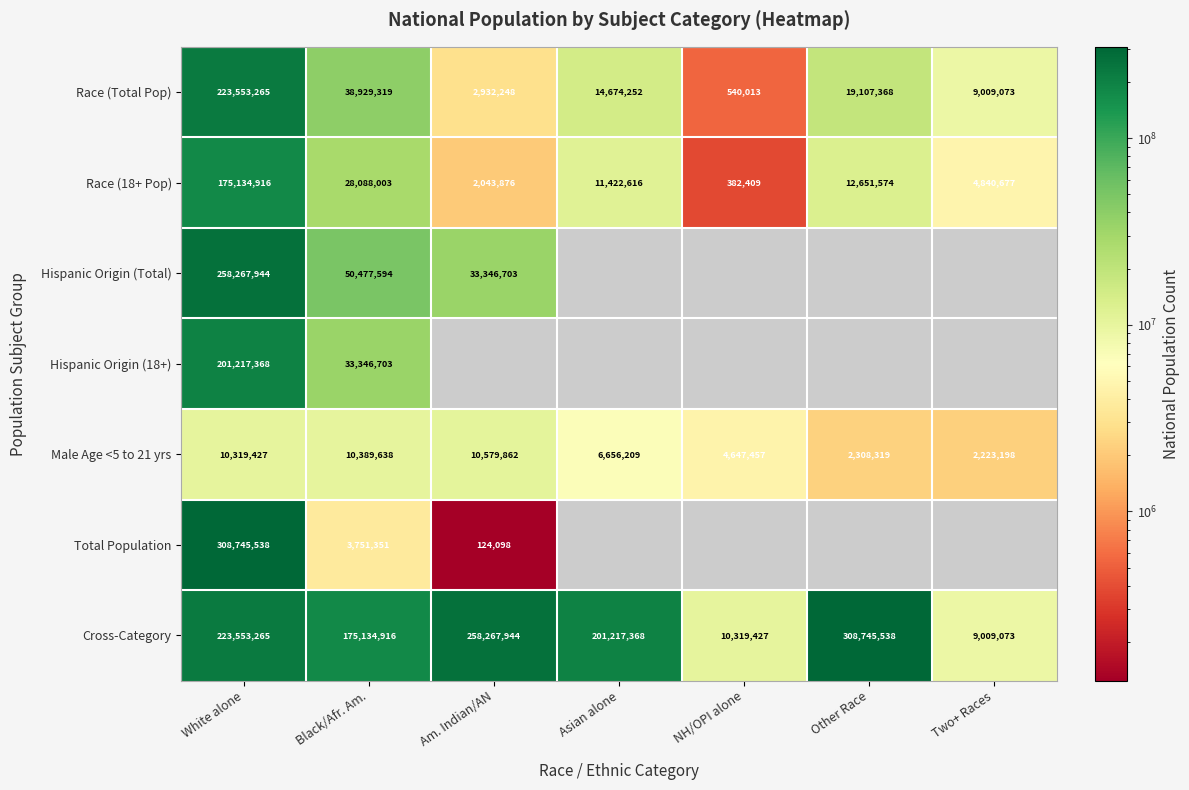

At how many categories does at least one series exceed 135997341?

5